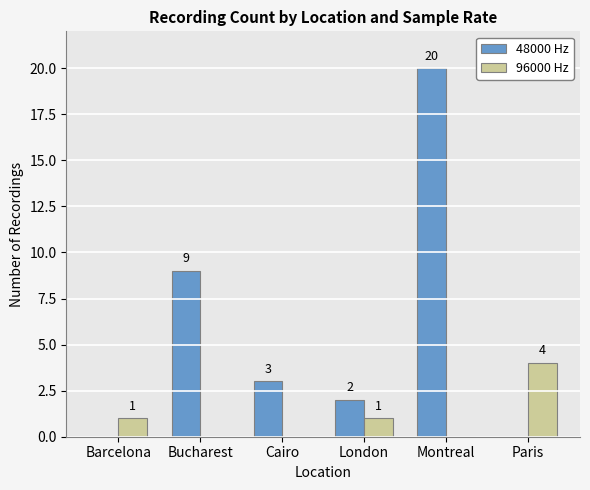

What are all the series names shown in the legend?

48000 Hz, 96000 Hz